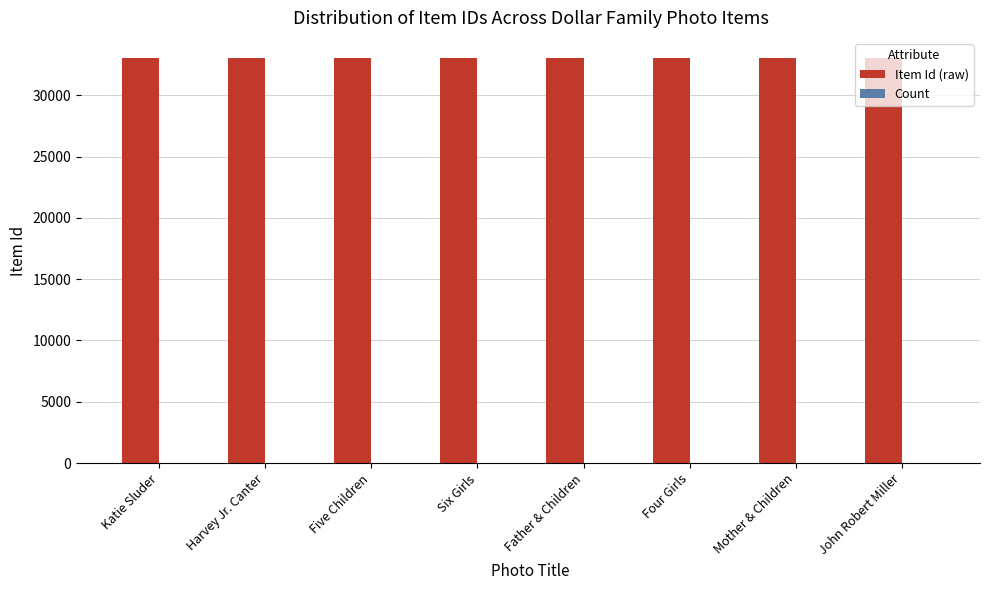

Are the bars grouped side by side (vs. stacked)?

Yes